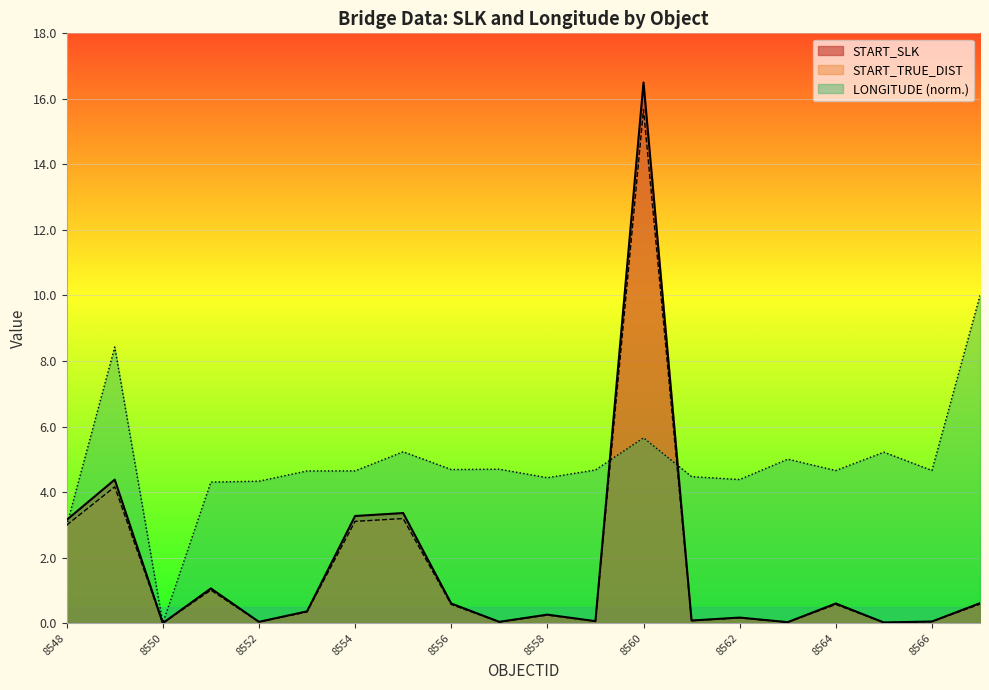

How many lines are shown in the chart?

3